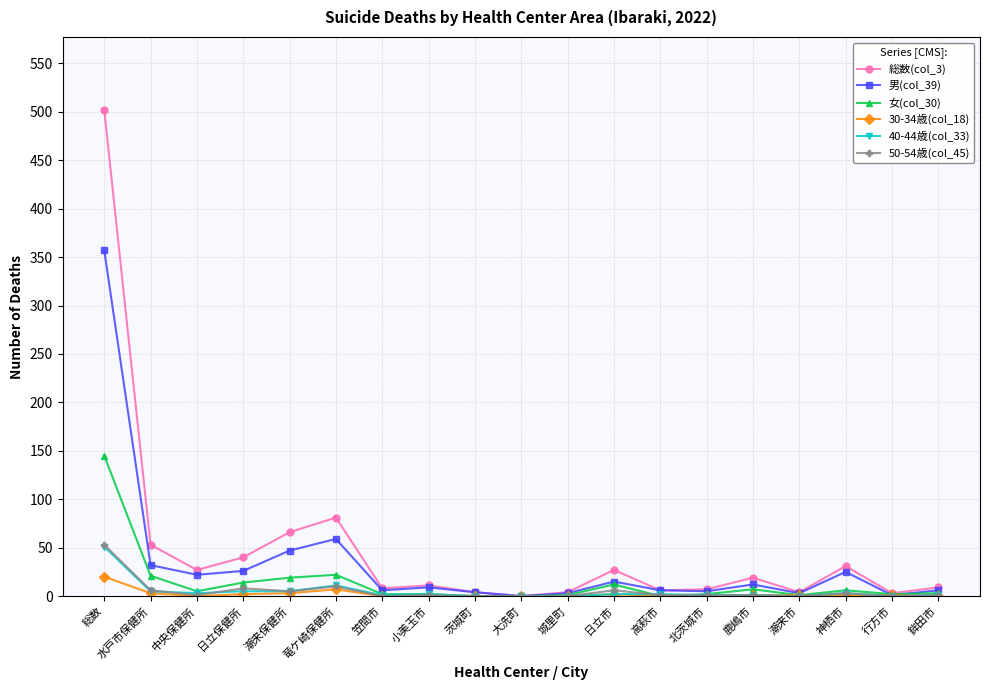

What is the label of the 13th point from the left?

高萩市